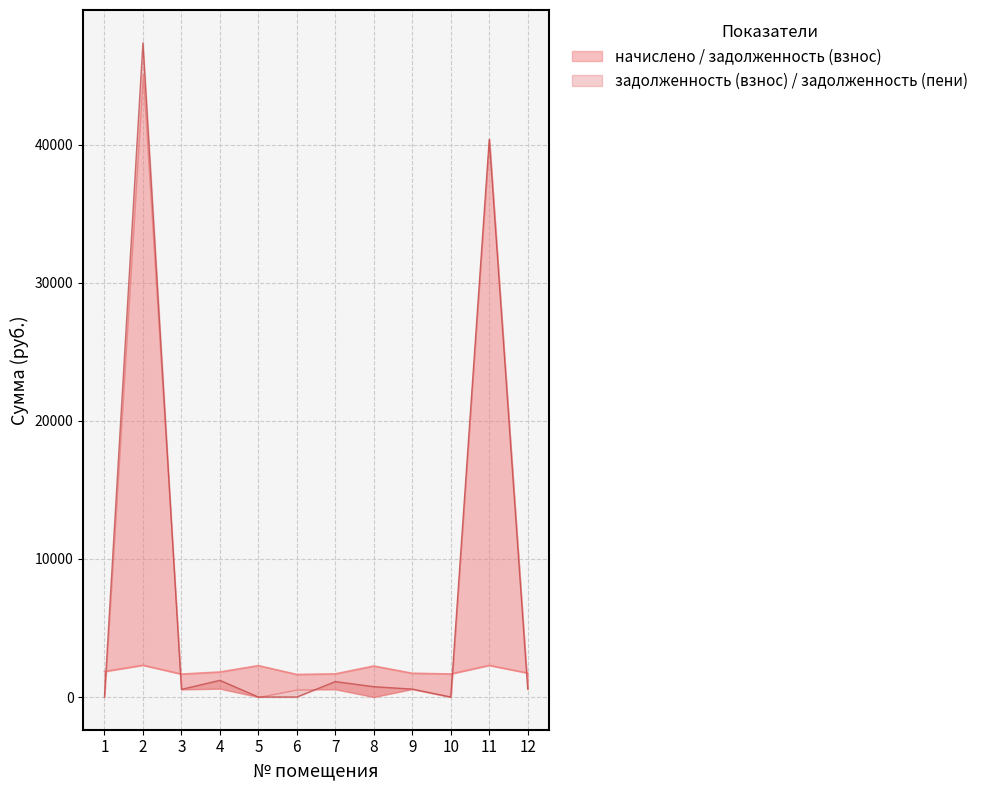

Is it true that начислено equals 1631.4 at 6?

True